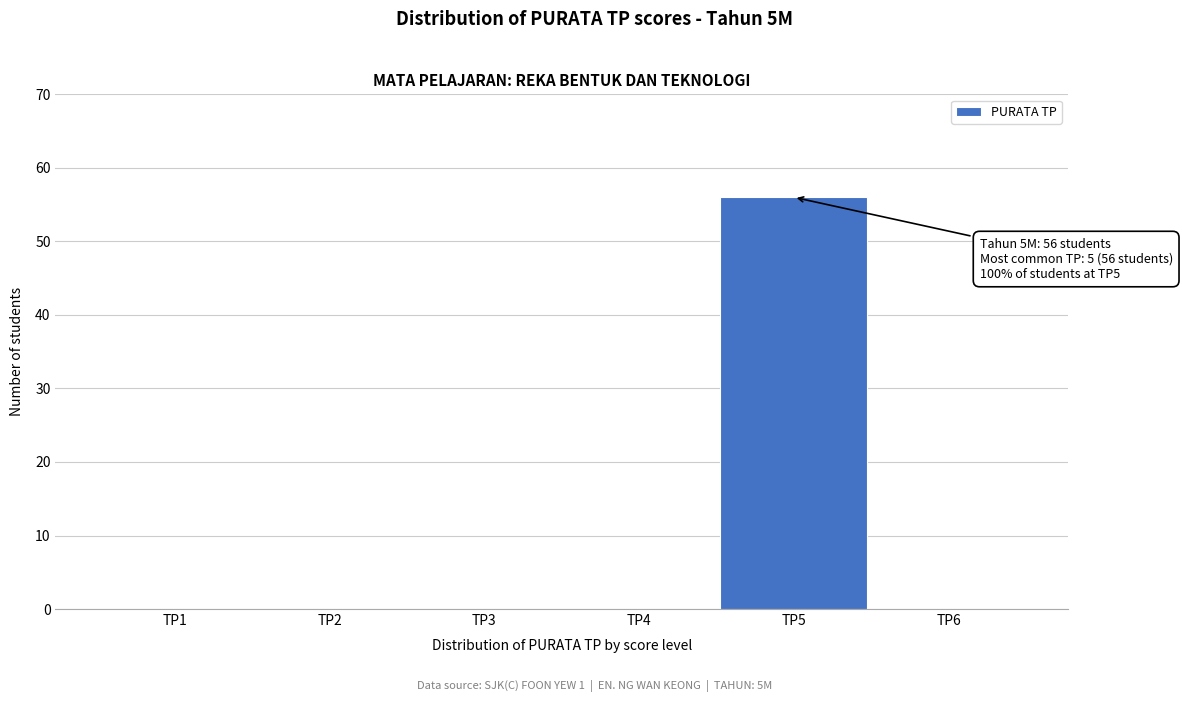

Reading left to right, list all the values displayed in this chart.

TP1=0	TP2=0	TP3=0	TP4=0	TP5=56	TP6=0